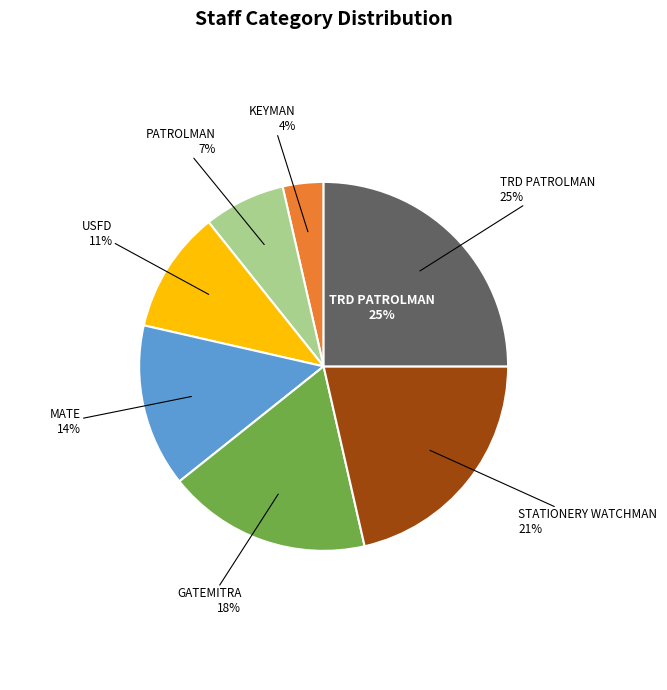

What is the largest slice in the pie chart?

TRD PATROLMAN